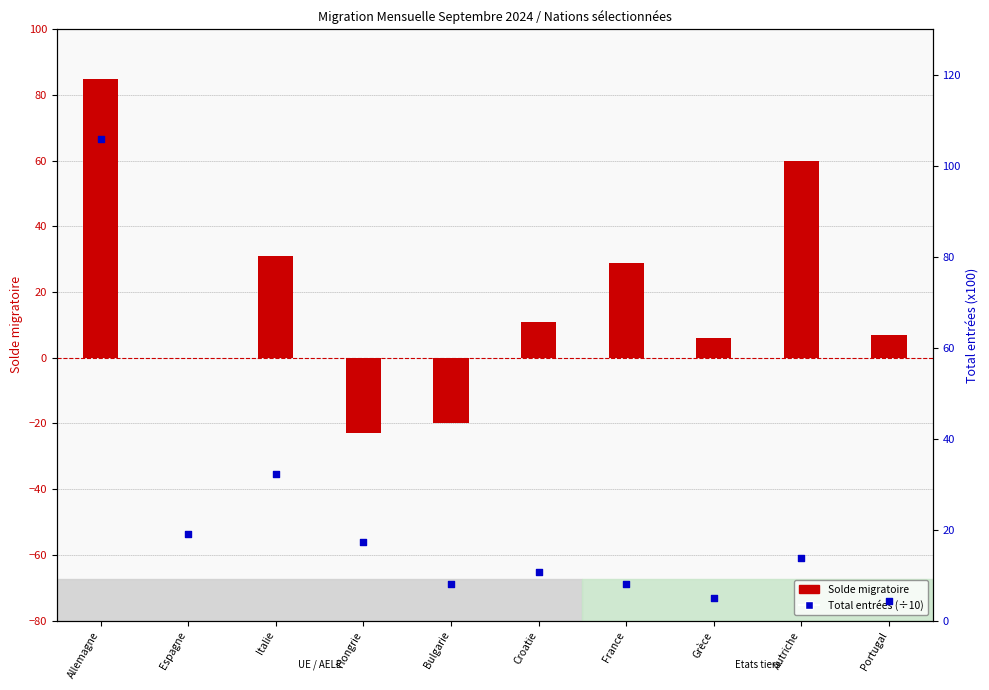

Which series has the largest total across all categories?

Total entrées (x100)